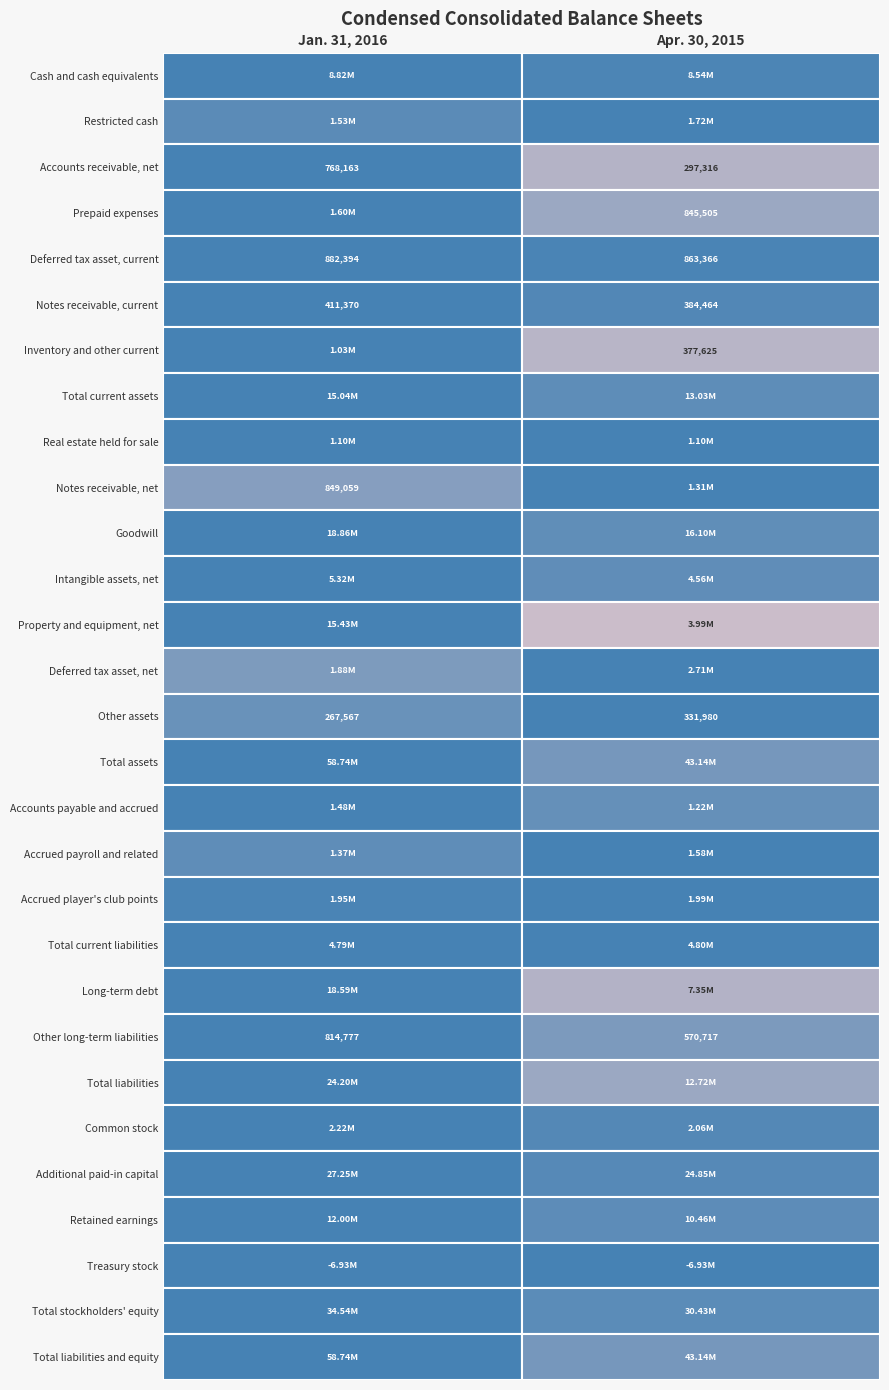

Reading right to left, extract all data points from this chart.

Cash and cash equivalents: 1=8541670	0=8822156
Restricted cash: 1=1724439	0=1525803
Accounts receivable, net: 1=297316	0=768163
Prepaid expenses: 1=845505	0=1603449
Deferred tax asset, current: 1=863366	0=882394
Notes receivable, current: 1=384464	0=411370
Inventory and other current: 1=377625	0=1027181
Total current assets: 1=13034385	0=15040516
Real estate held for sale: 1=1100000	0=1100000
Notes receivable, net: 1=1314467	0=849059
Goodwill: 1=16103583	0=18860059
Intangible assets, net: 1=4561377	0=5316520
Property and equipment, net: 1=3990791	0=15431612
Deferred tax asset, net: 1=2706430	0=1875176
Other assets: 1=331980	0=267567
Total assets: 1=43143013	0=58740509
Accounts payable and accrued: 1=1222139	0=1478394
Accrued payroll and related: 1=1581557	0=1365751
Accrued player's club points: 1=1993537	0=1945031
Total current liabilities: 1=4797233	0=4789176
Long-term debt: 1=7350000	0=18594044
Other long-term liabilities: 1=570717	0=814777
Total liabilities: 1=12717950	0=24197997
Common stock: 1=2056200	0=2223212
Additional paid-in capital: 1=24845094	0=27253193
Retained earnings: 1=10455804	0=11998142
Treasury stock: 1=-6932035	0=-6932035
Total stockholders' equity: 1=30425063	0=34542512
Total liabilities and equity: 1=43143013	0=58740509